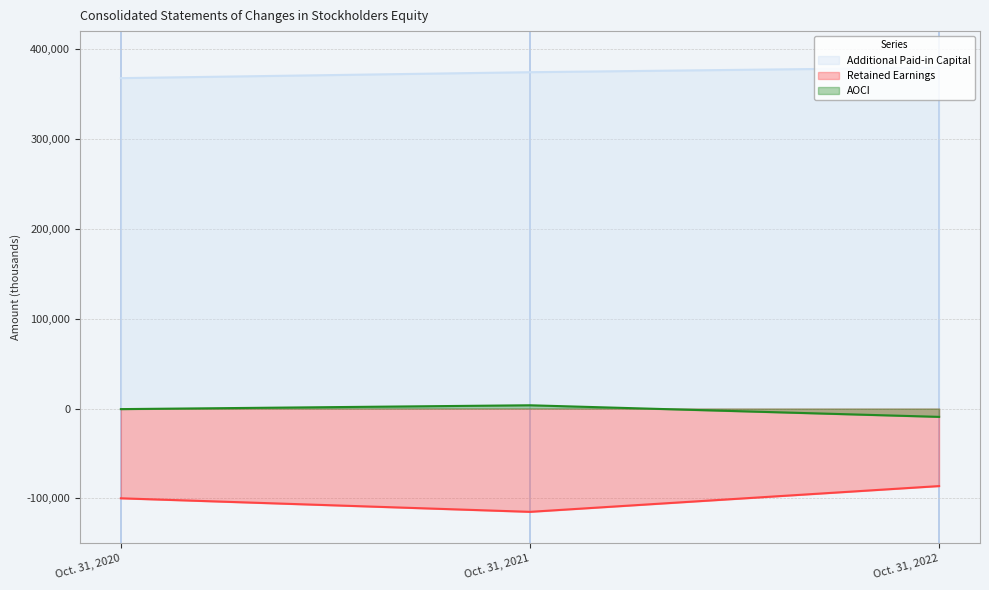

What is the value of the AOCI point at the 3rd from the left?

-9228